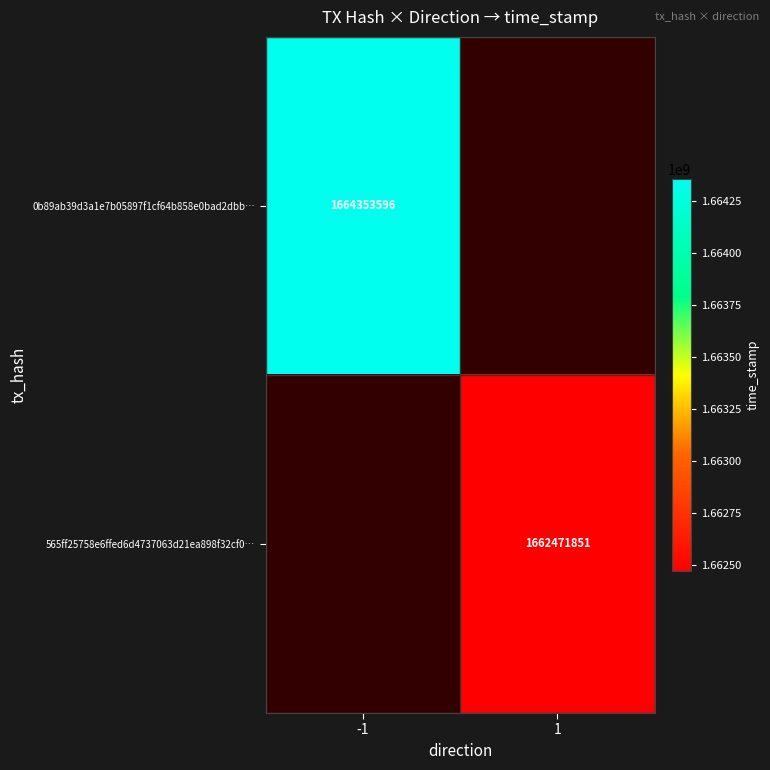

The 565ff25758e6ffed6d4737063d21ea898f32cf0… series shows 2748321082 at 1. True or false?

False